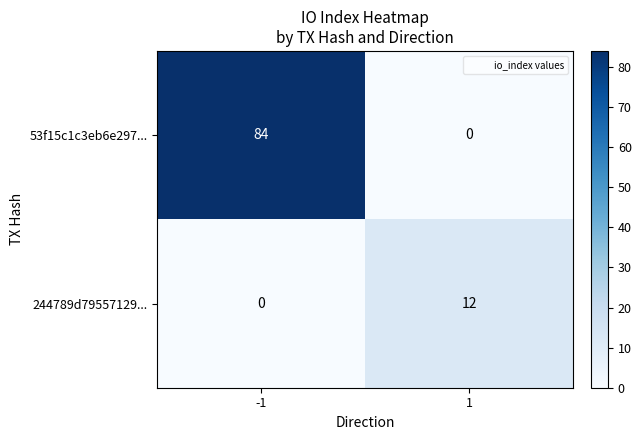

Reading left to right, list all the values displayed in this chart.

53f15c1c3eb6e297...: -1=84	1=0
244789d79557129...: -1=0	1=12